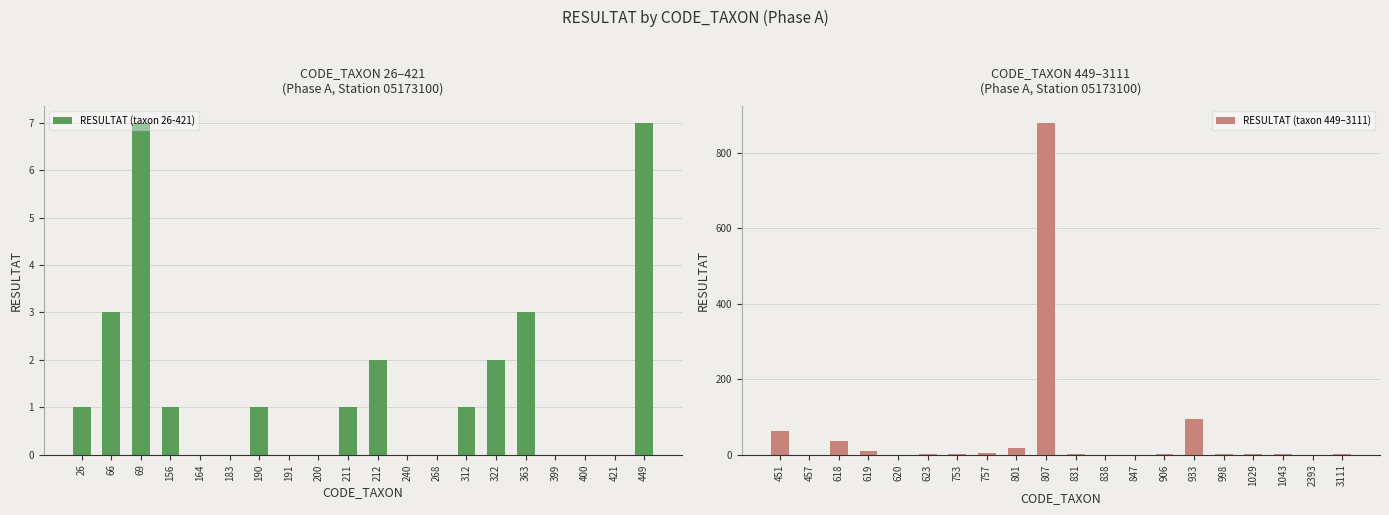

Is it true that RESULTAT (taxon 26-421) equals 3 at 363?

True